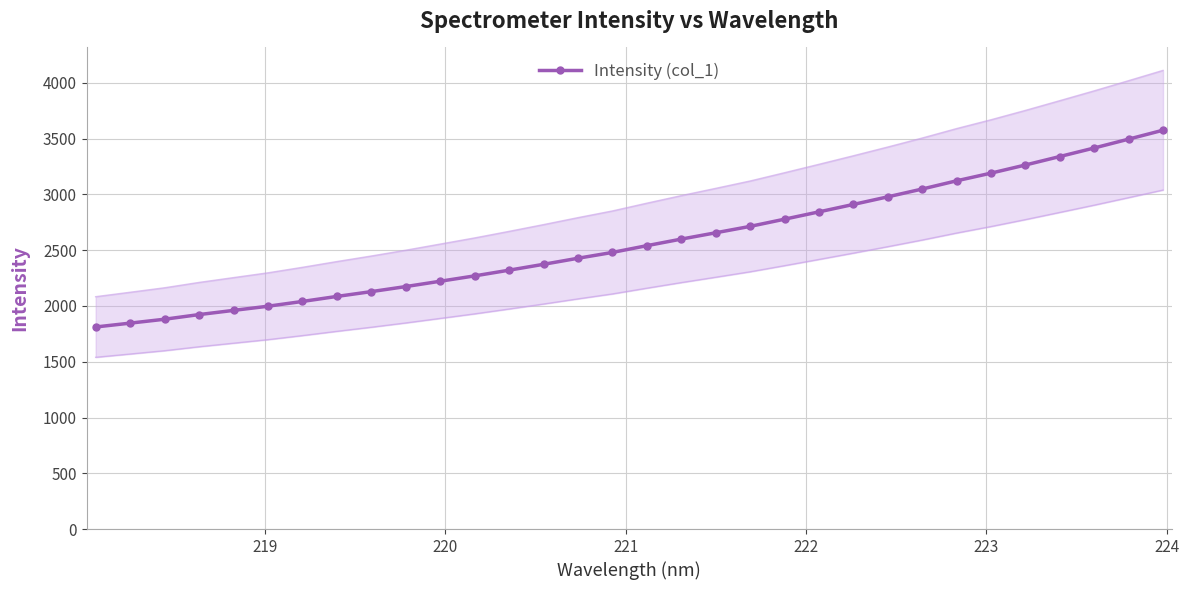

What is the difference between the second highest and minimum values?

1684.5